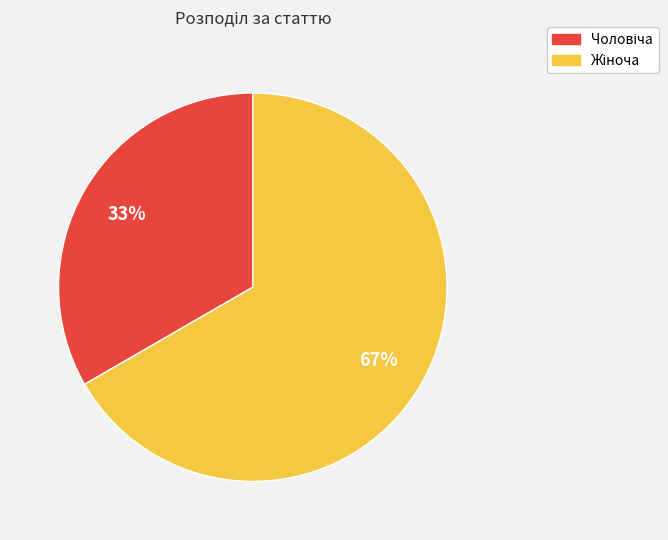

Is there a majority slice in this chart?

Yes